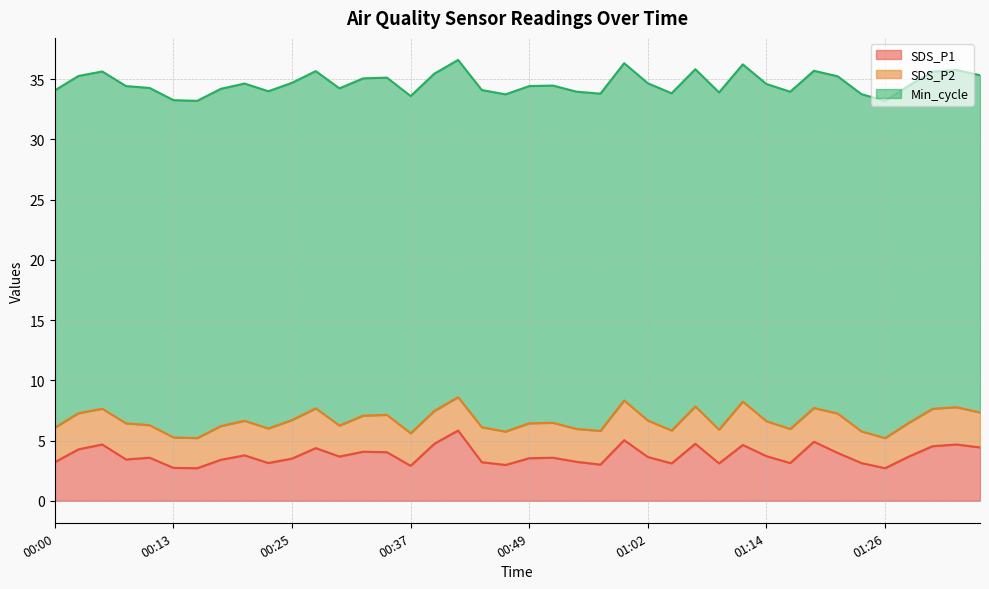

True or false: SDS_P1 and SDS_P2 cross at least once.

False